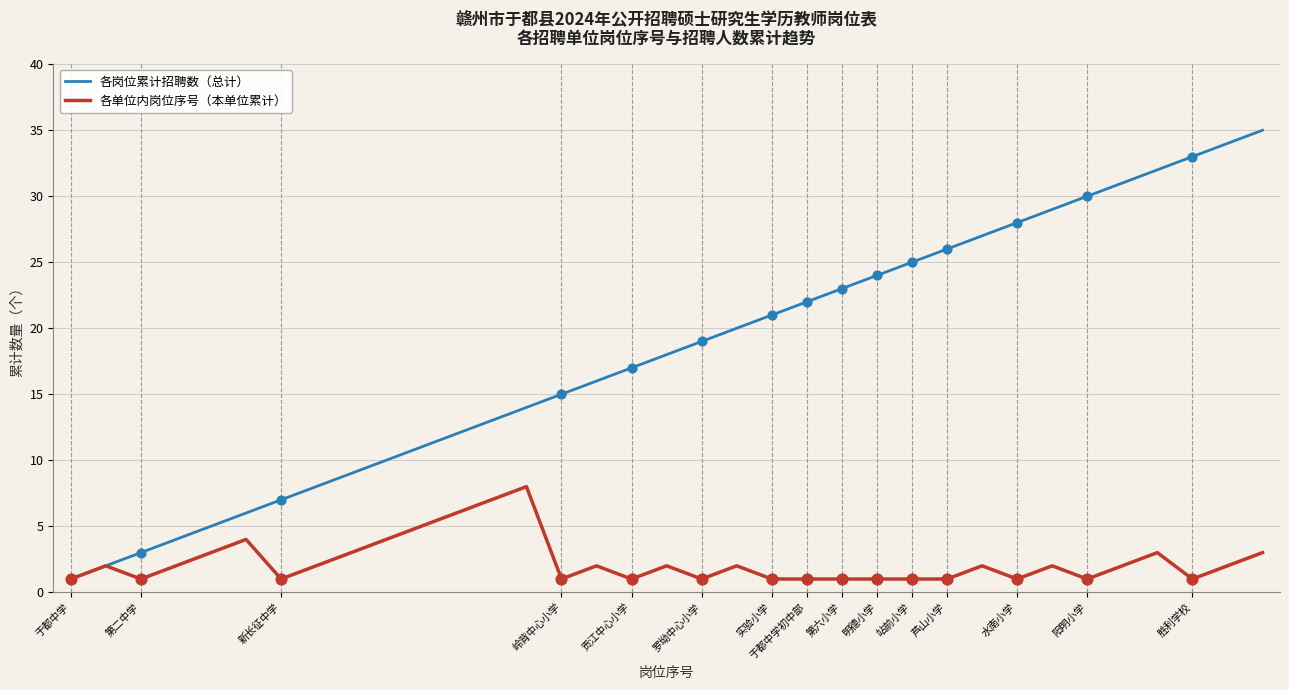

What are all the series names shown in the legend?

各岗位累计招聘数（总计）, 各单位内岗位序号（本单位累计）